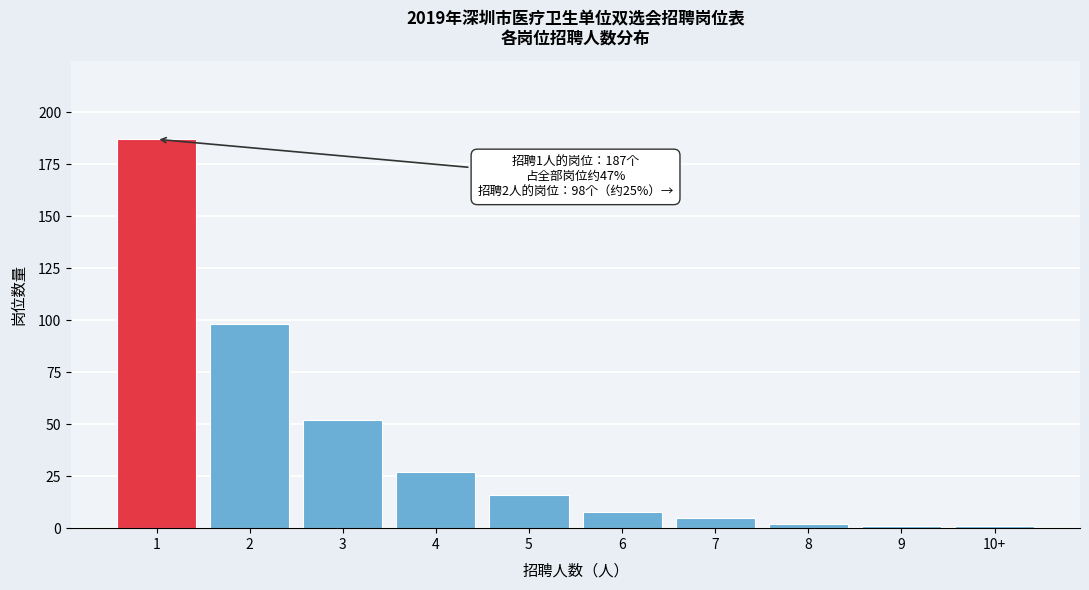

Reading left to right, transcribe all the data shown in this chart.

187	98	52	27	16	8	5	2	1	1